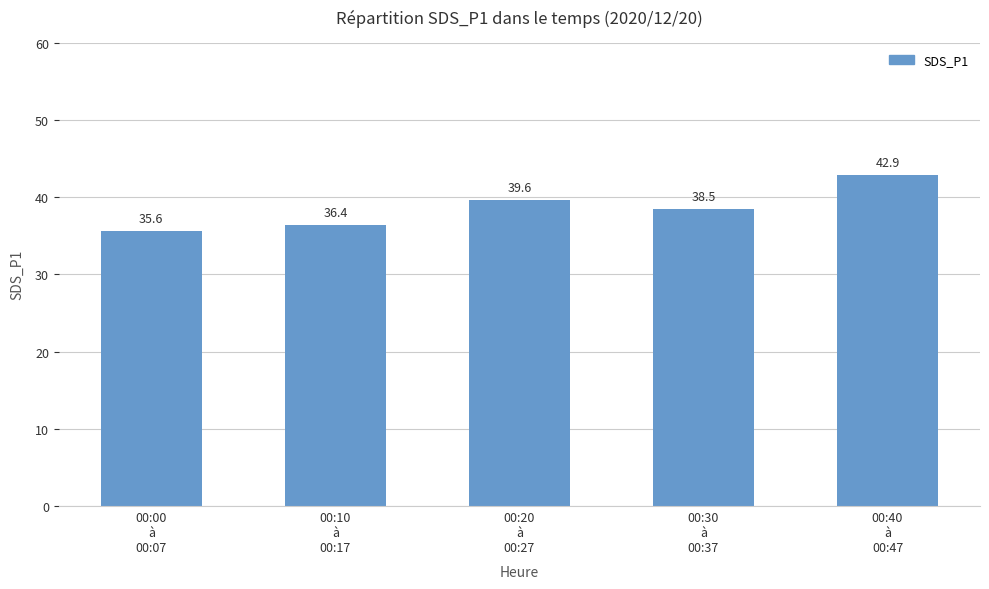

At which category does the chart reach its peak across all series?

00:40
à
00:47